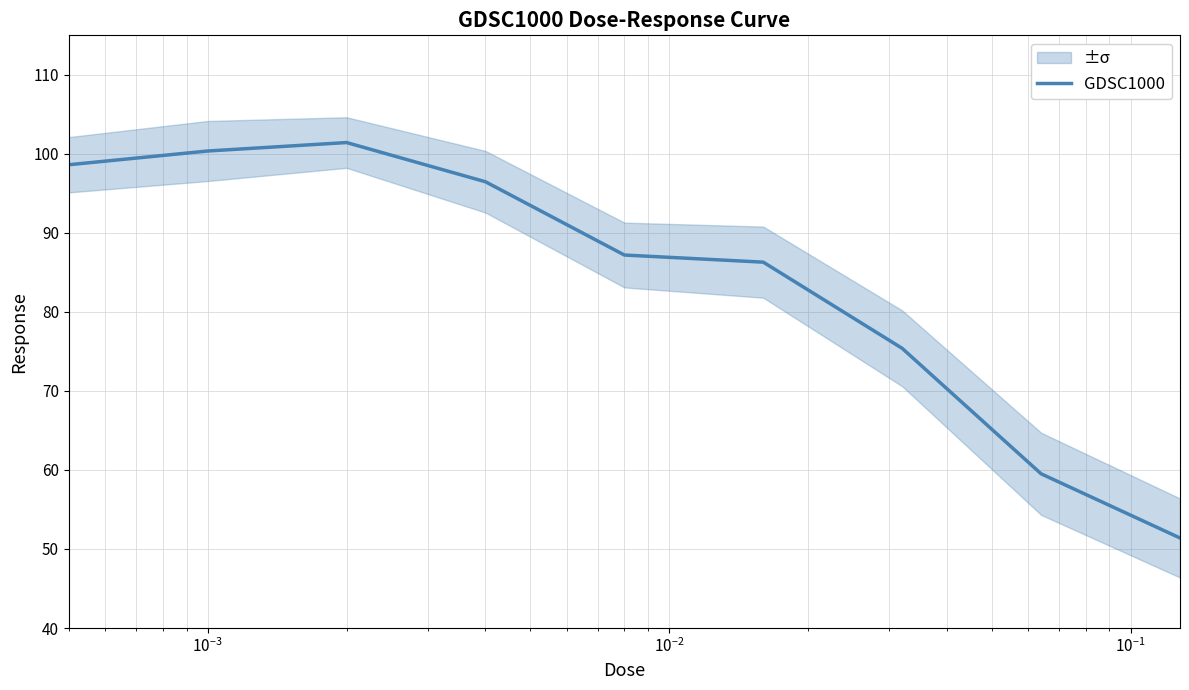

What is the highest value of the GDSC1000 series?

101.4